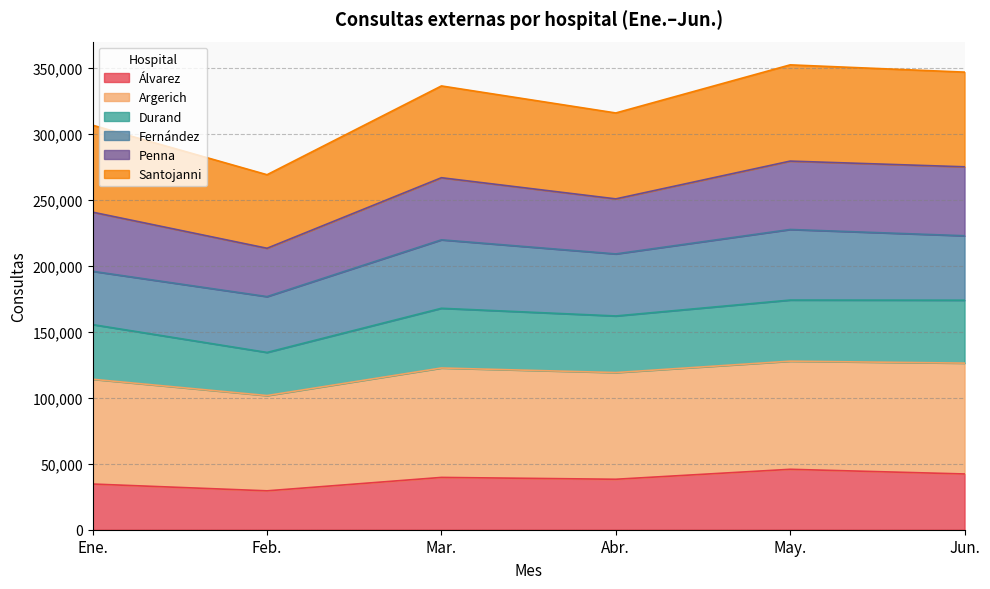

The Álvarez series shows 52051 at Ene.. True or false?

False